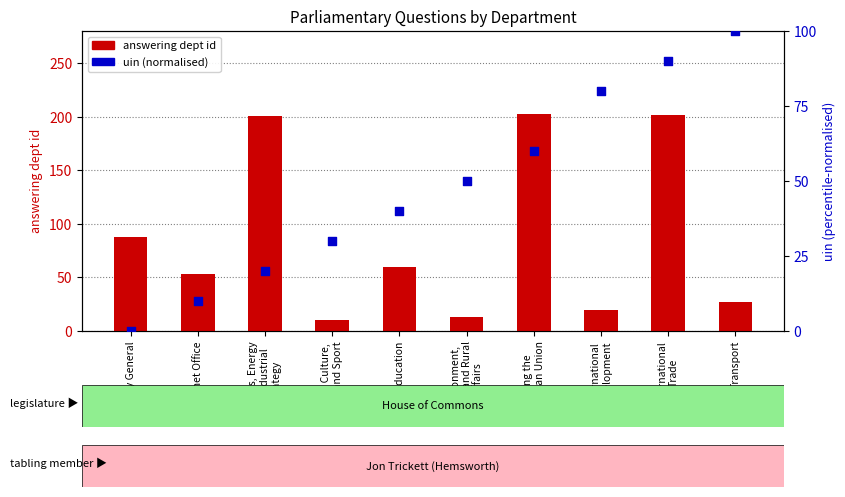

At which category is the sum across all series the highest?

International
Trade